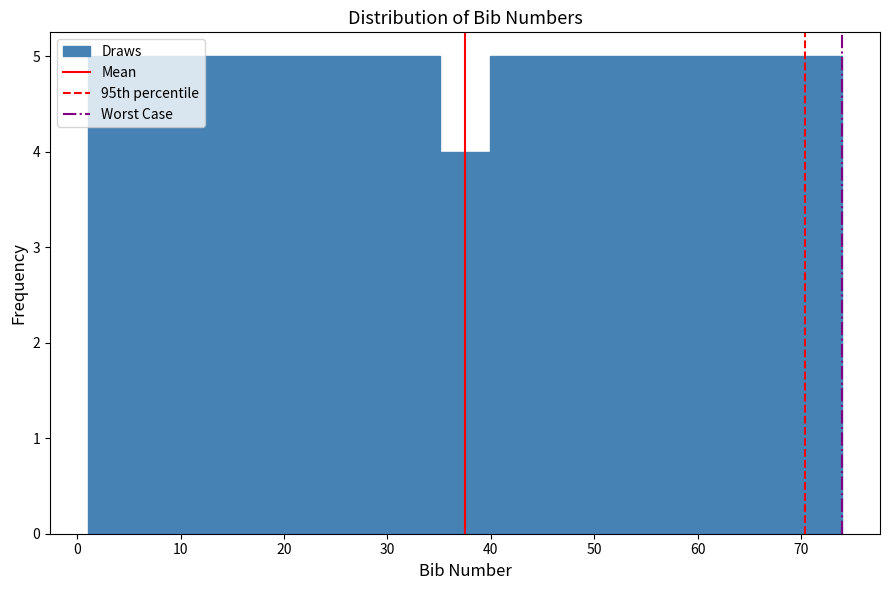

How tall is the bar that spans 16 to 20 on the x-axis? Neither the bar edges nor the heights are printed on the chart, so give them approximately, as read against the axes.

5